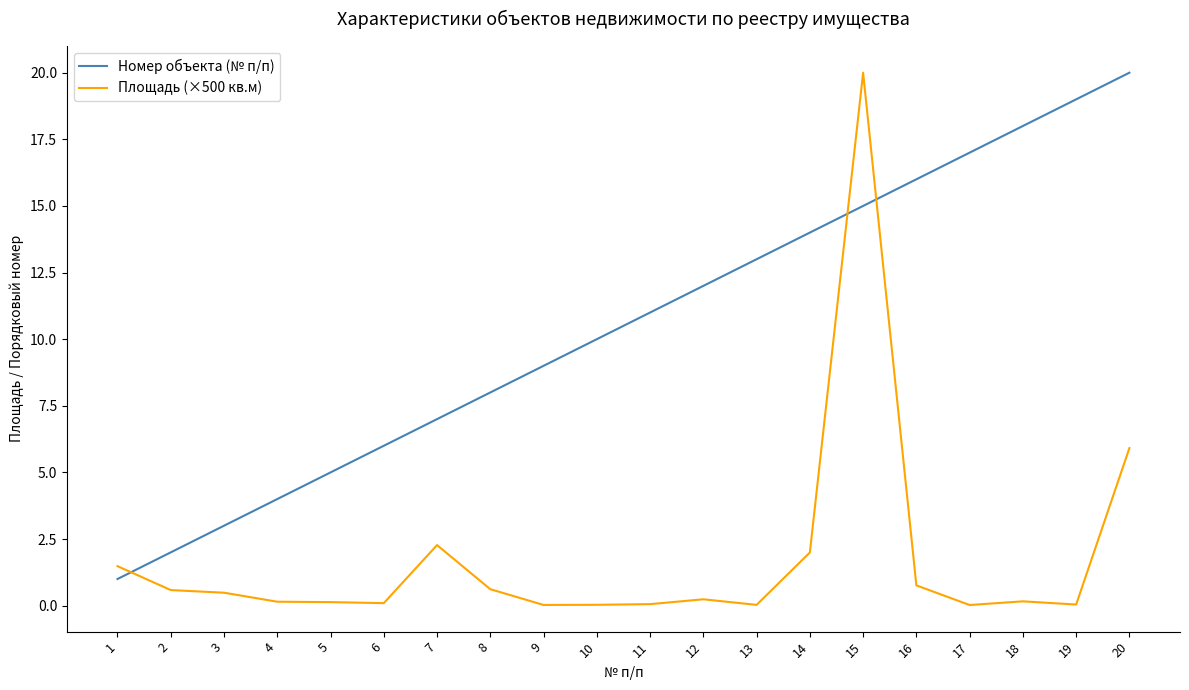

Read the Номер объекта (№ п/п) value at 5.

5.0